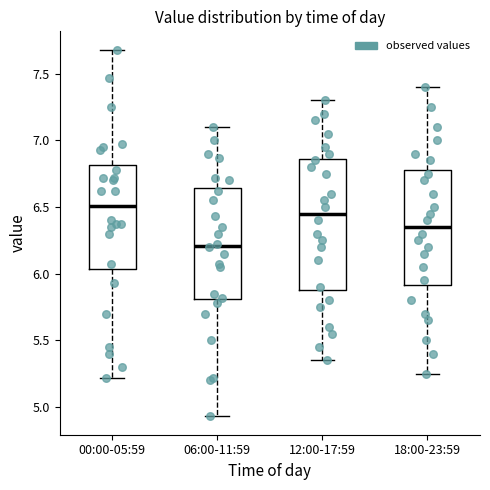

Which box's median line is the lowest?

06:00-11:59